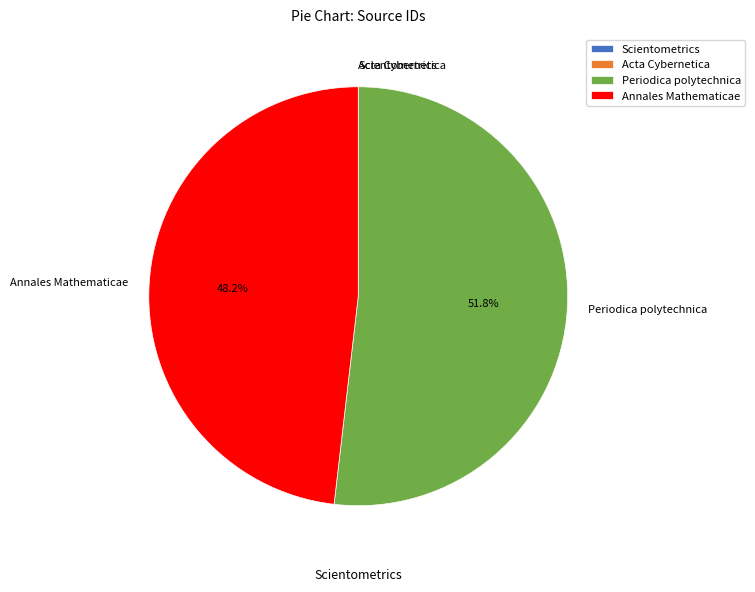

Do Periodica polytechnica and Annales Mathematicae together represent more than half of the pie?

Yes